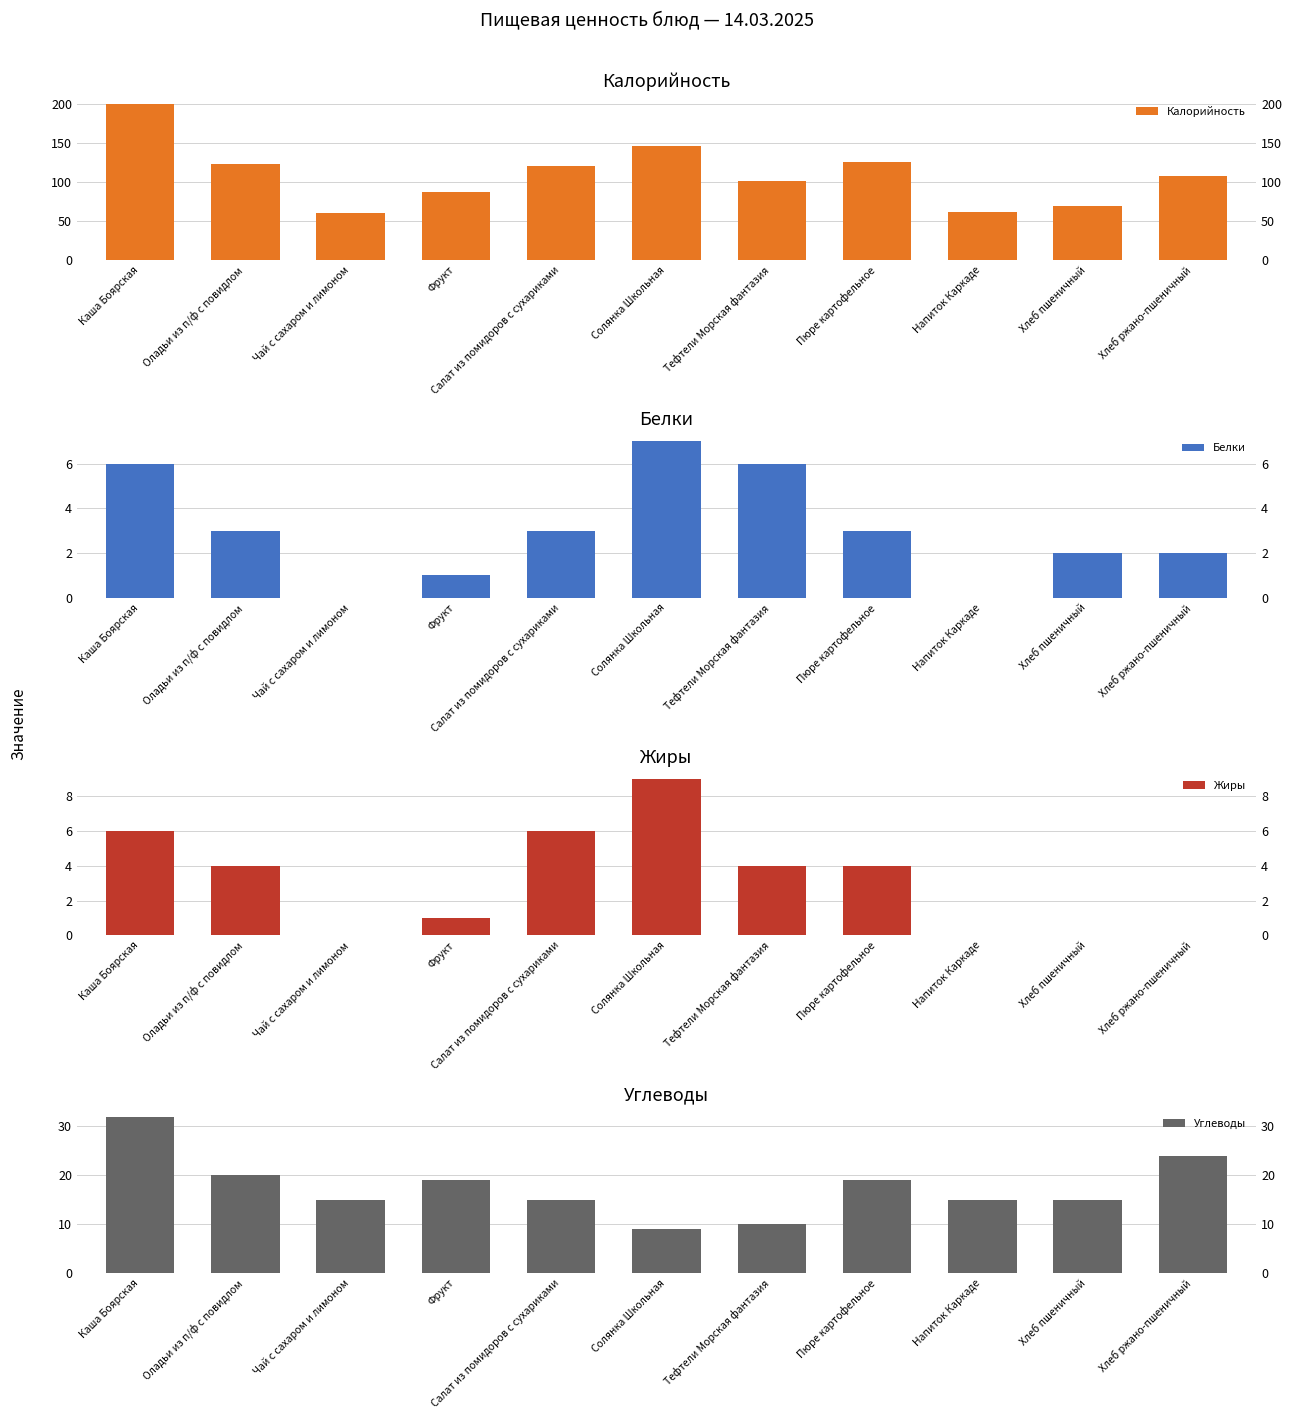

What are all the series names shown in the legend?

Калорийность, Белки, Жиры, Углеводы